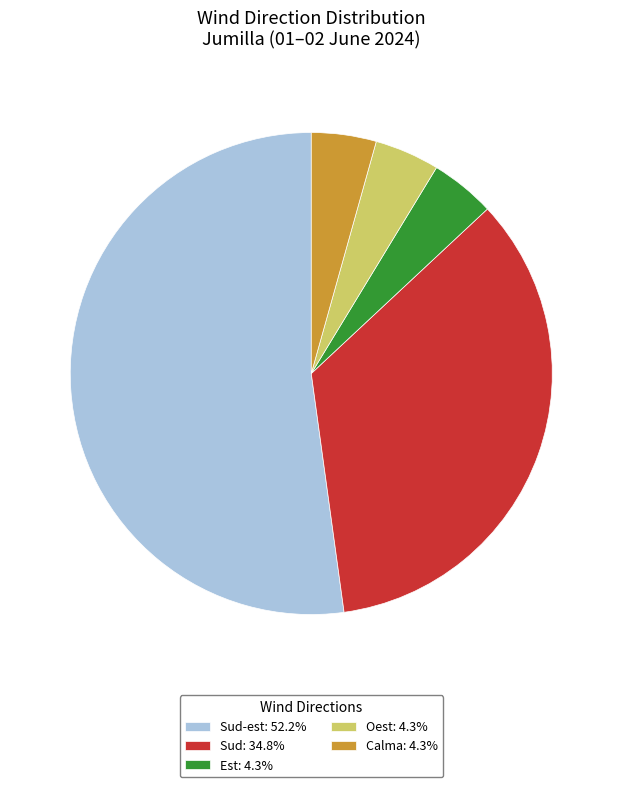

Does any single category account for the majority?

Yes